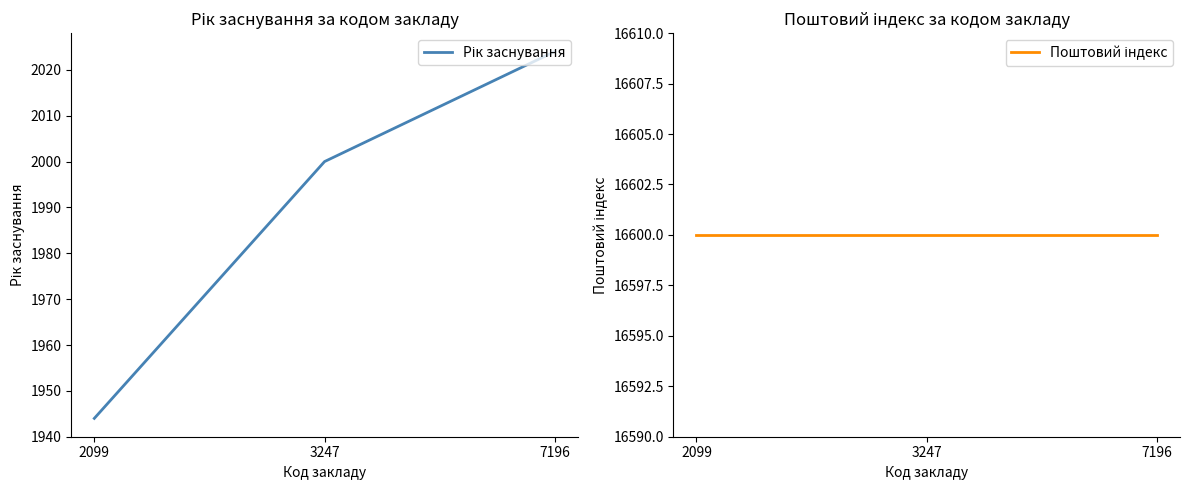

Is it true that Поштовий індекс equals 16600 at 7196?

True